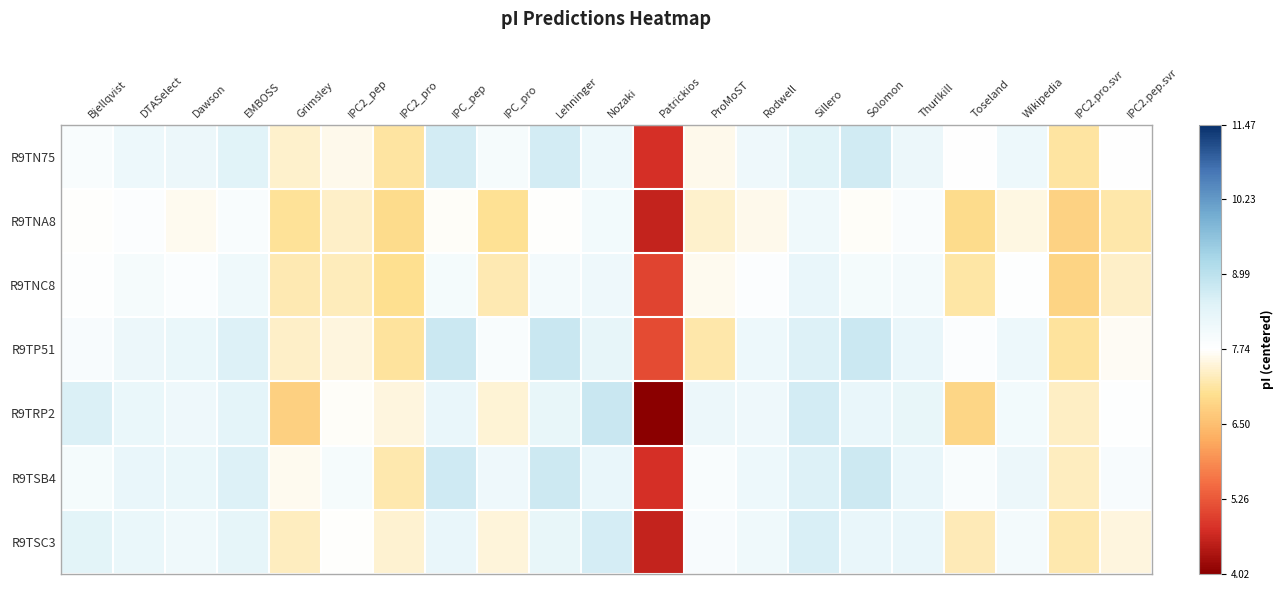

What is the maximum value shown in the chart?

1.1